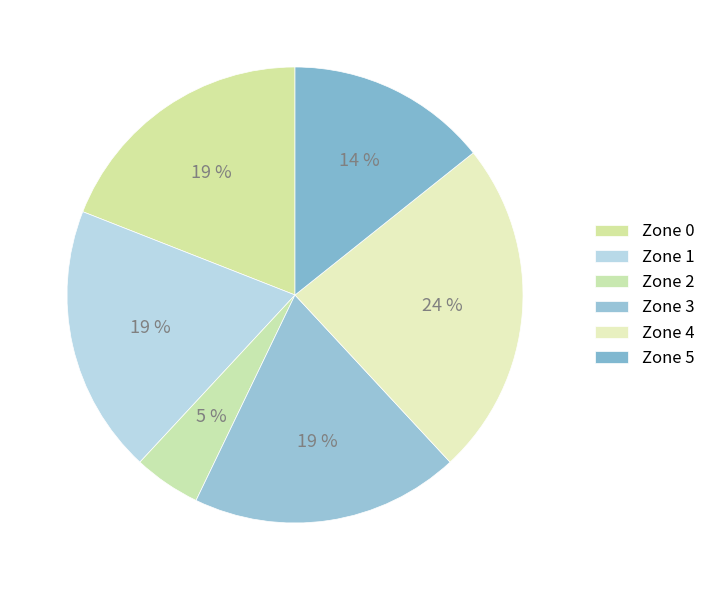

What is the change in value from Zone 1 to Zone 5?

-1